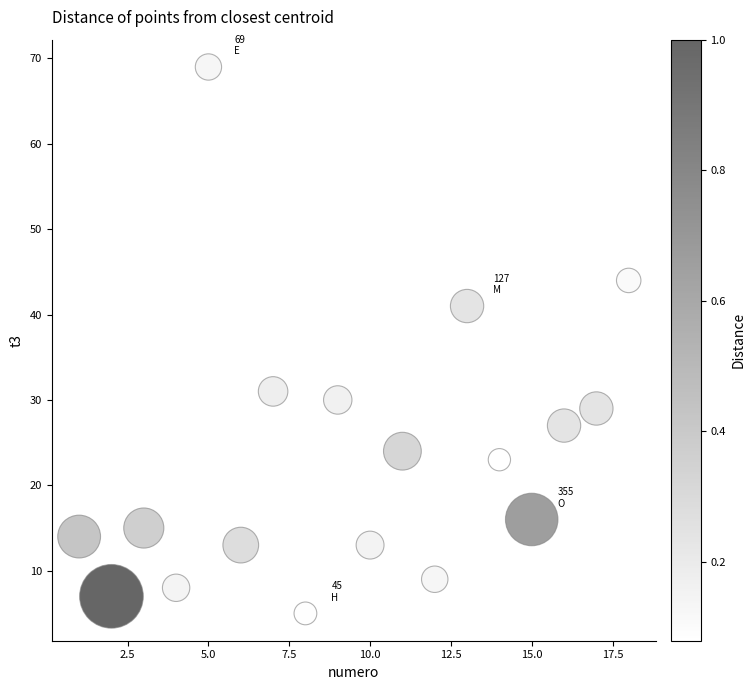

What Y value in the scatter plot is closest to 37?

41